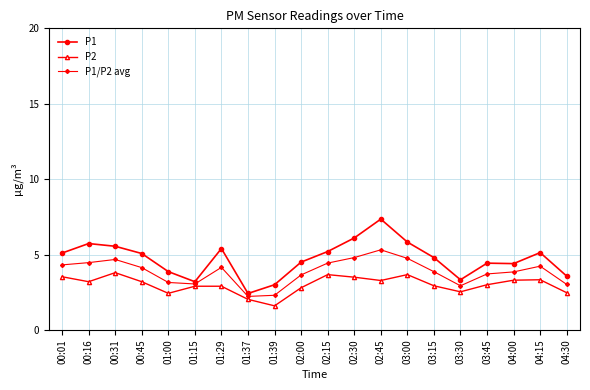

What is the total value across all series at 01:39?

6.9